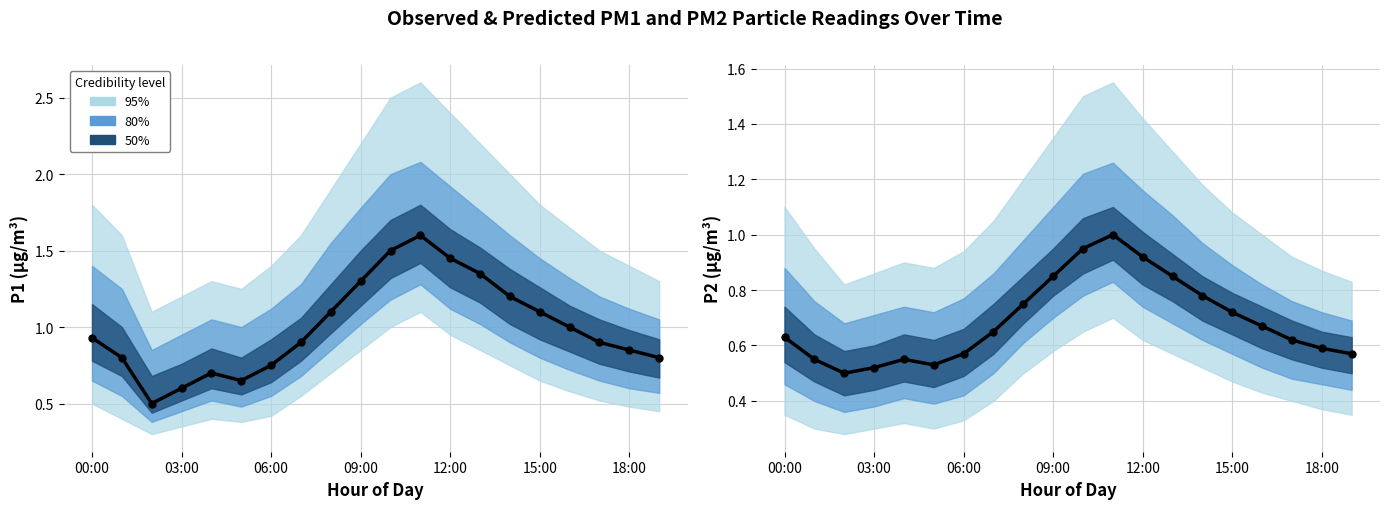

At which category is the sum across all series the highest?

11